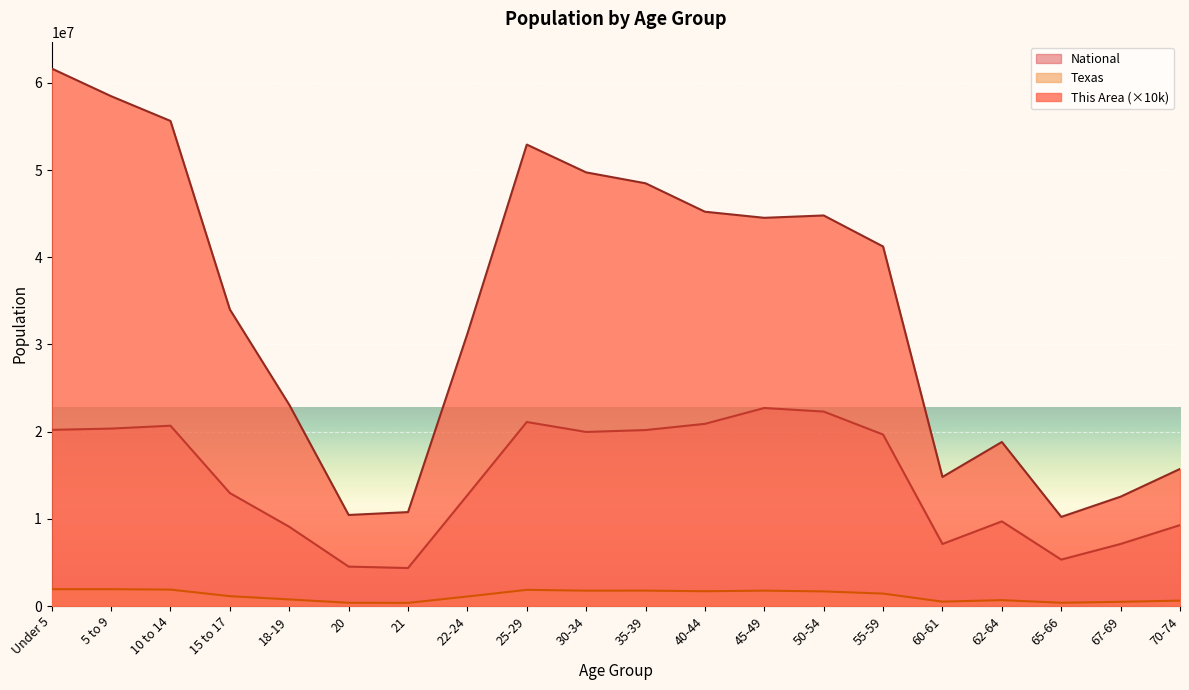

Where does the National series first go above 19664805?

Under 5